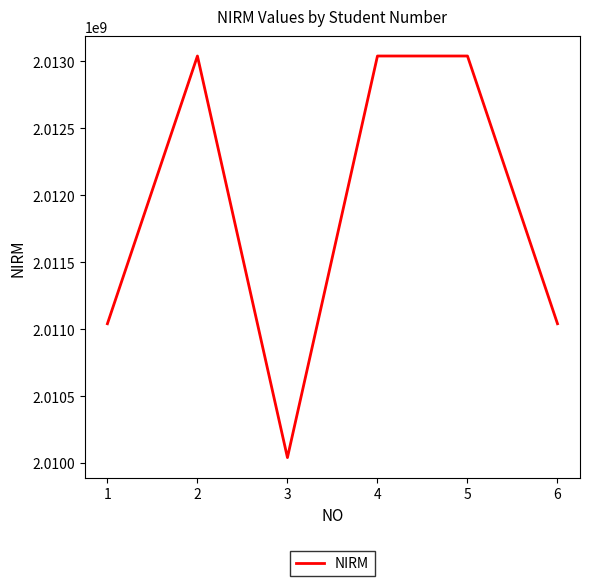

What is the change in value from 2 to 3?

-2999889